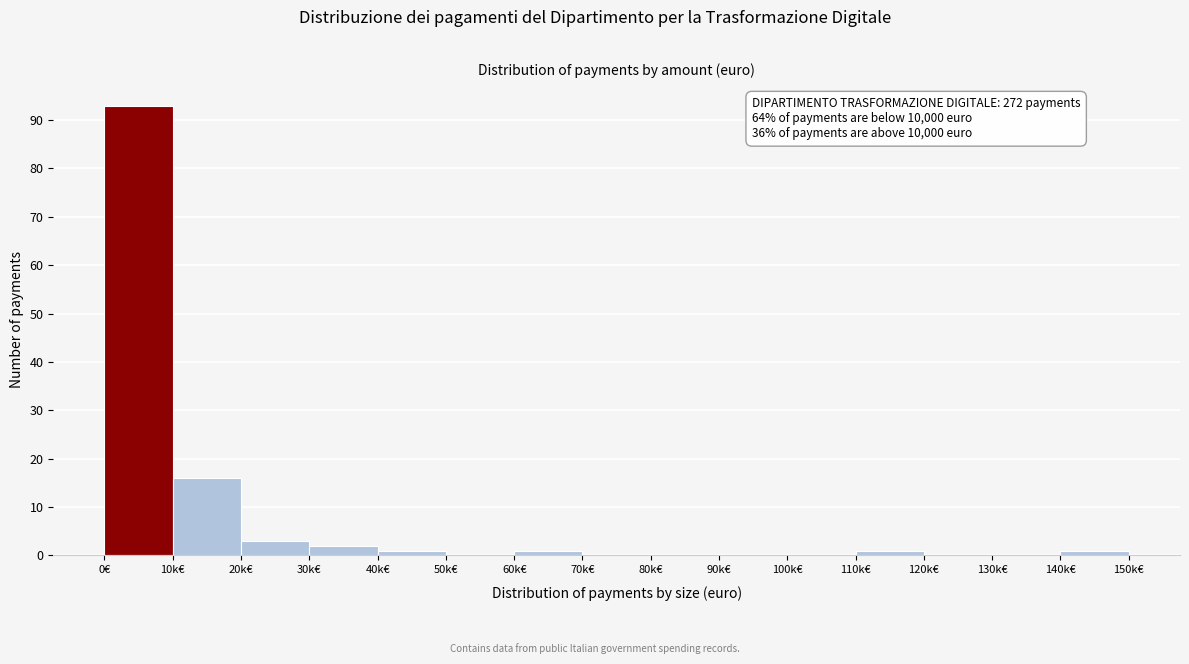

Reading left to right, extract all data points from this chart.

0€=93	10k€=16	20k€=3	30k€=2	40k€=1	50k€=0	60k€=1	70k€=0	80k€=0	90k€=0	100k€=0	110k€=1	120k€=0	130k€=0	140k€=1